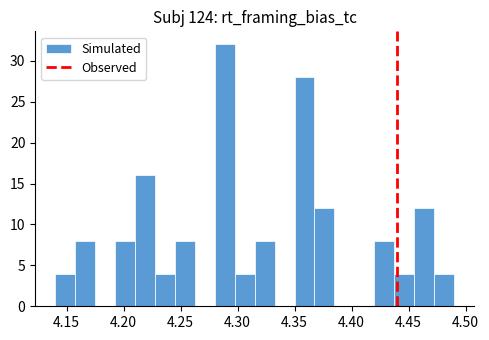

Read against the x-axis, roughly where is the centre of the tallest bar?

4.290